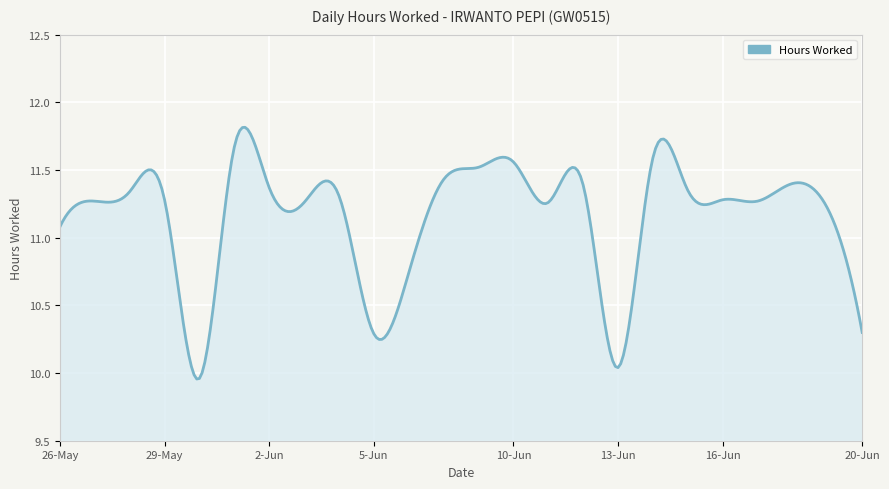

What is the difference between the maximum and minimum values?

1.9